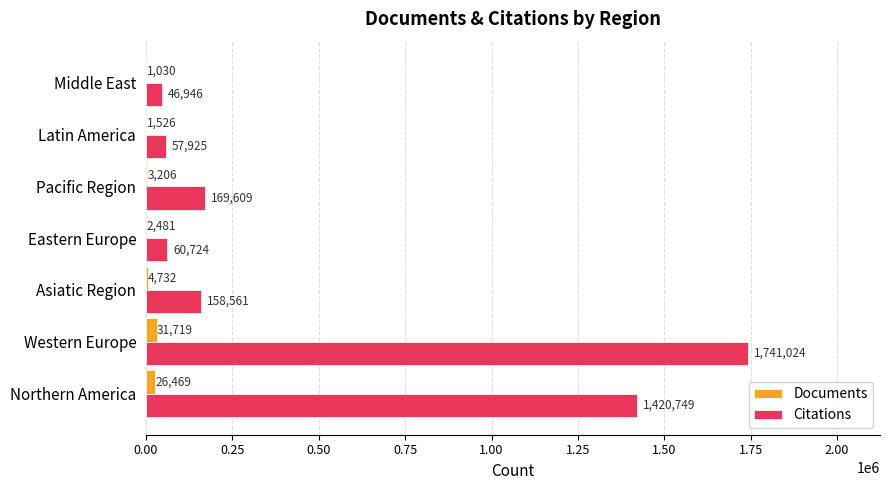

True or false: Documents has a value of 31719 at Western Europe.

True